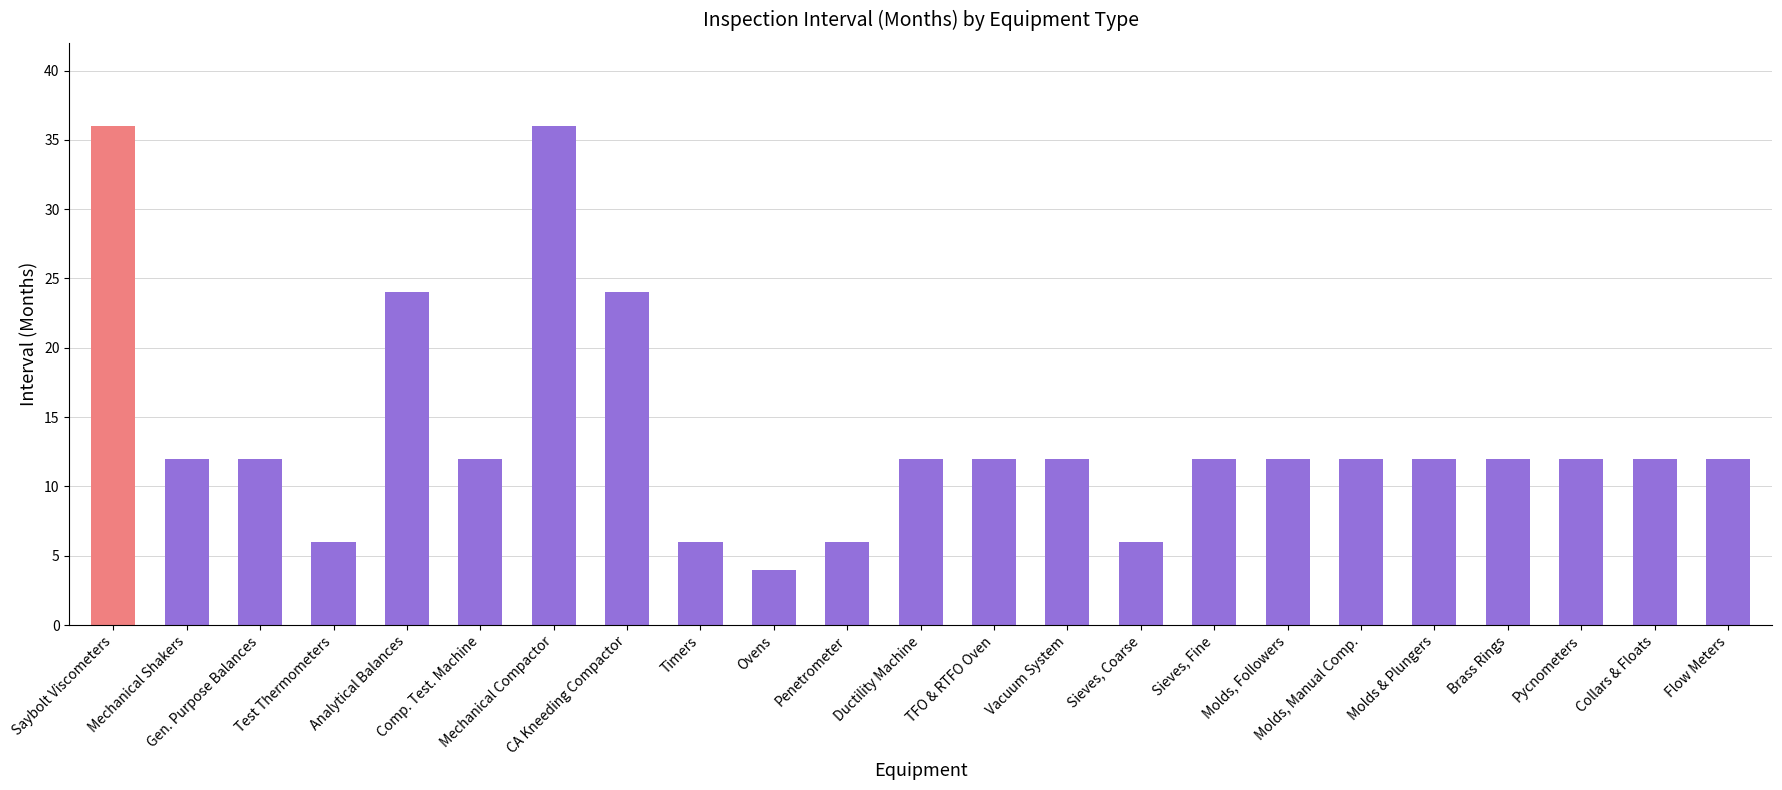

Does the chart contain stacked bars?

No